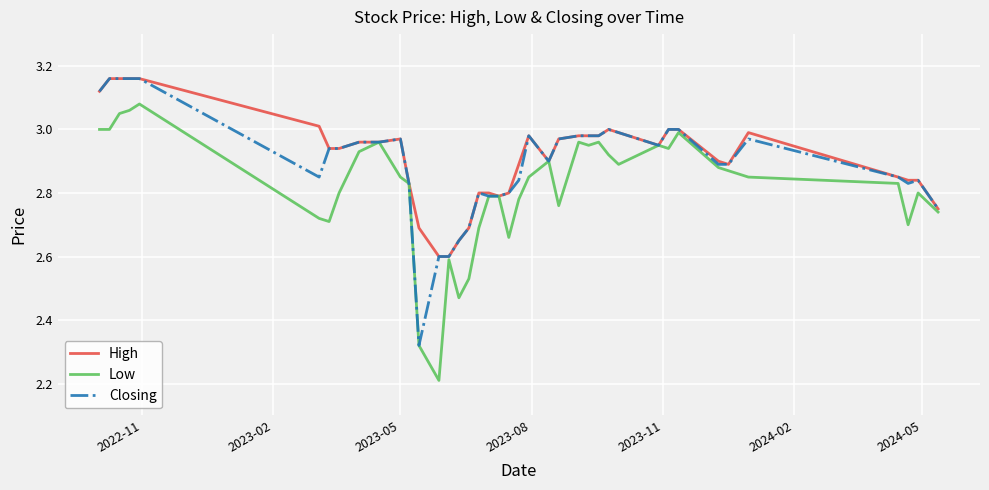

Which series has the largest range (max minus min)?

Low